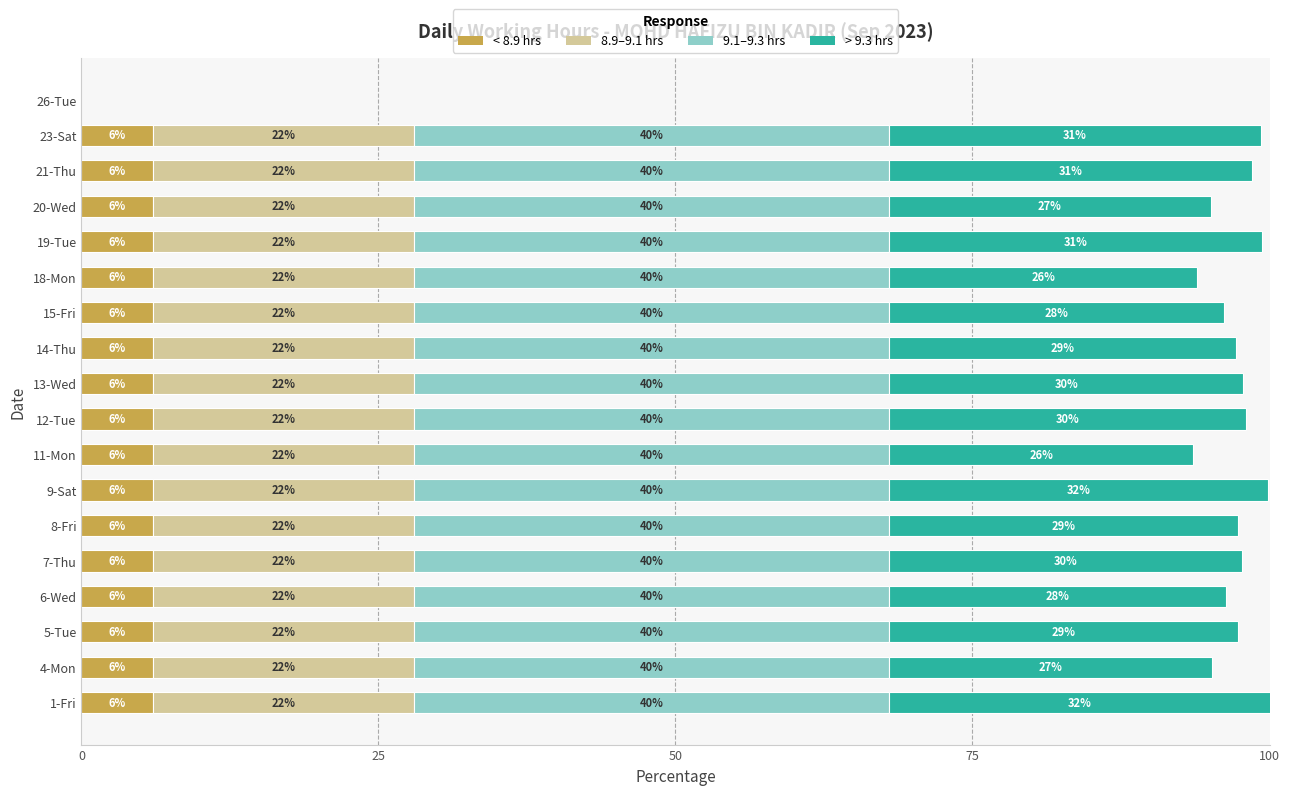

The value of < 8.9 hrs at 18-Mon is 6.0. True or false?

True